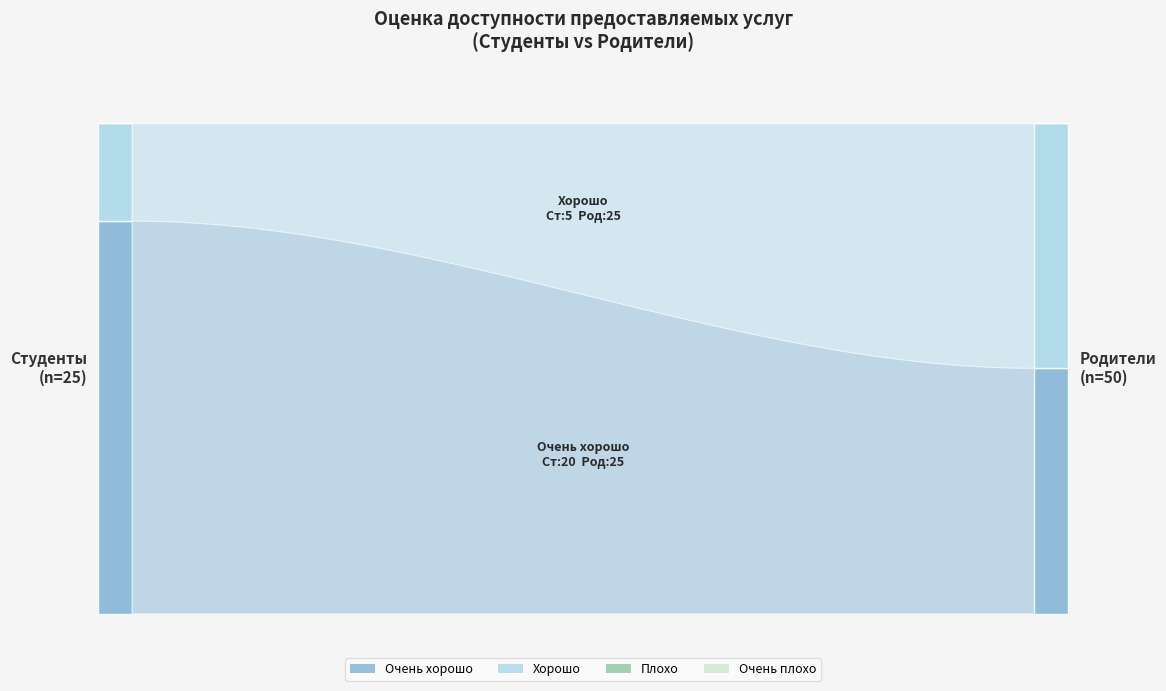

Reading right to left, list all the values displayed in this chart.

Студенты: Затрудняюсь ответить=0	Очень плохо=0	Плохо=0	Хорошо=5	Очень хорошо=20
Родители: Затрудняюсь ответить=0	Очень плохо=0	Плохо=0	Хорошо=25	Очень хорошо=25